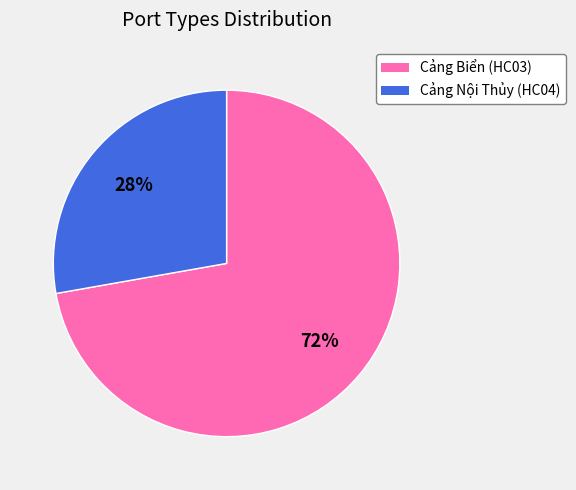

Is the sum of Cảng Biển (HC03) and Cảng Nội Thủy (HC04) greater than half?

Yes